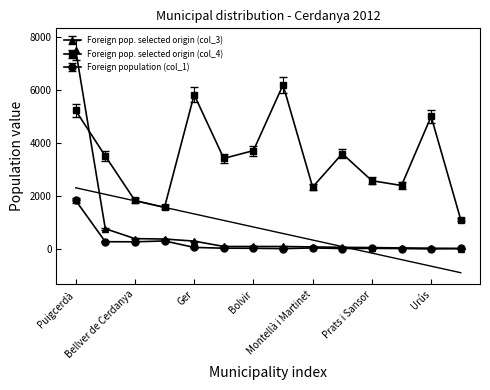

What is the label of the 3rd point from the right?

Isòvol